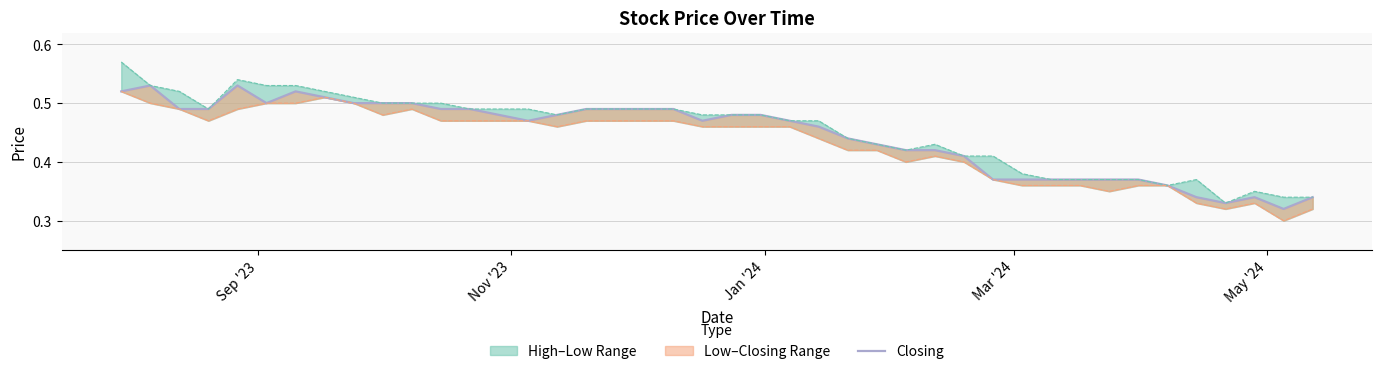

What is the minimum value shown in the chart?

0.3